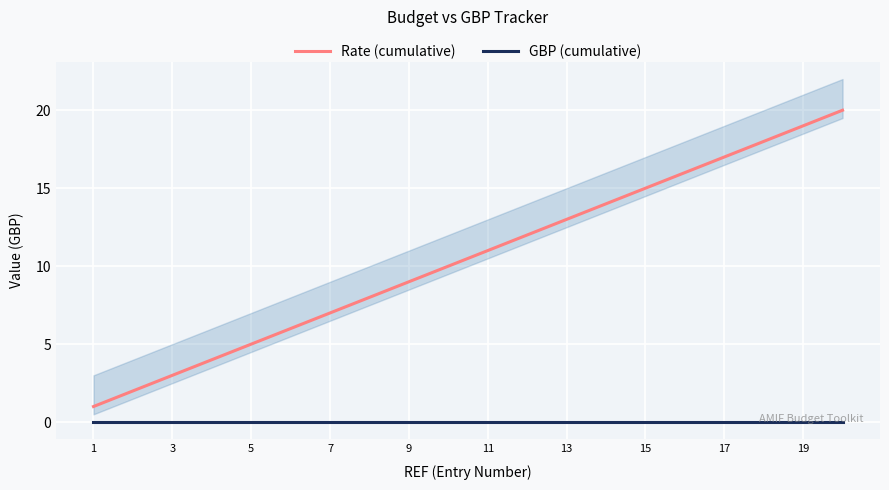

Which label corresponds to the smallest value in the chart?

1